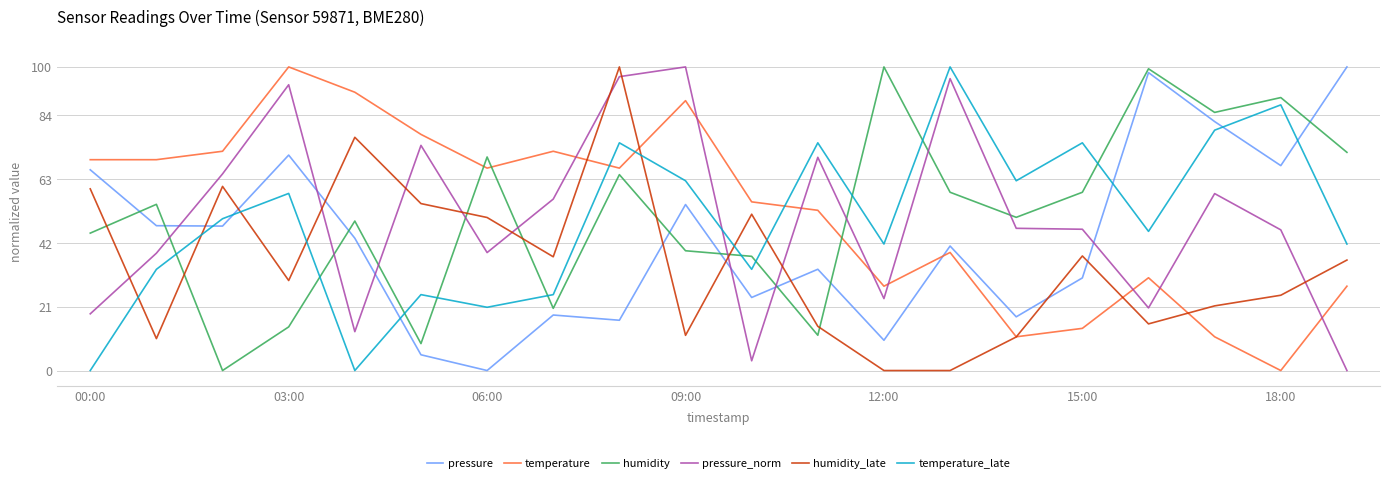

What is the maximum value shown in the chart?

100.0